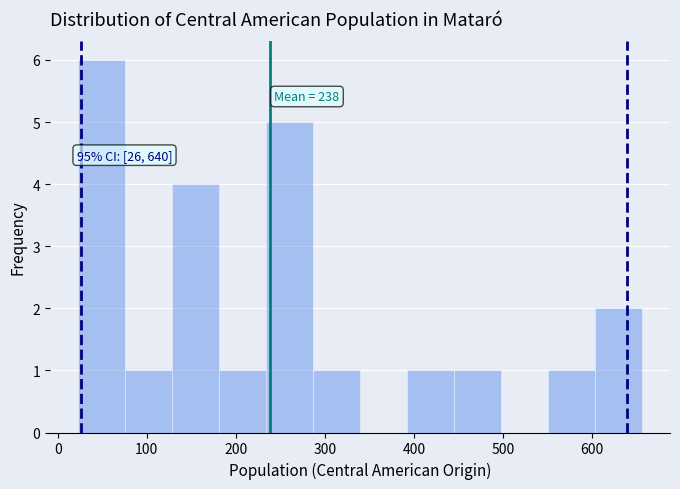

Over which range of the x-axis is the bar tallest?

20 to 80